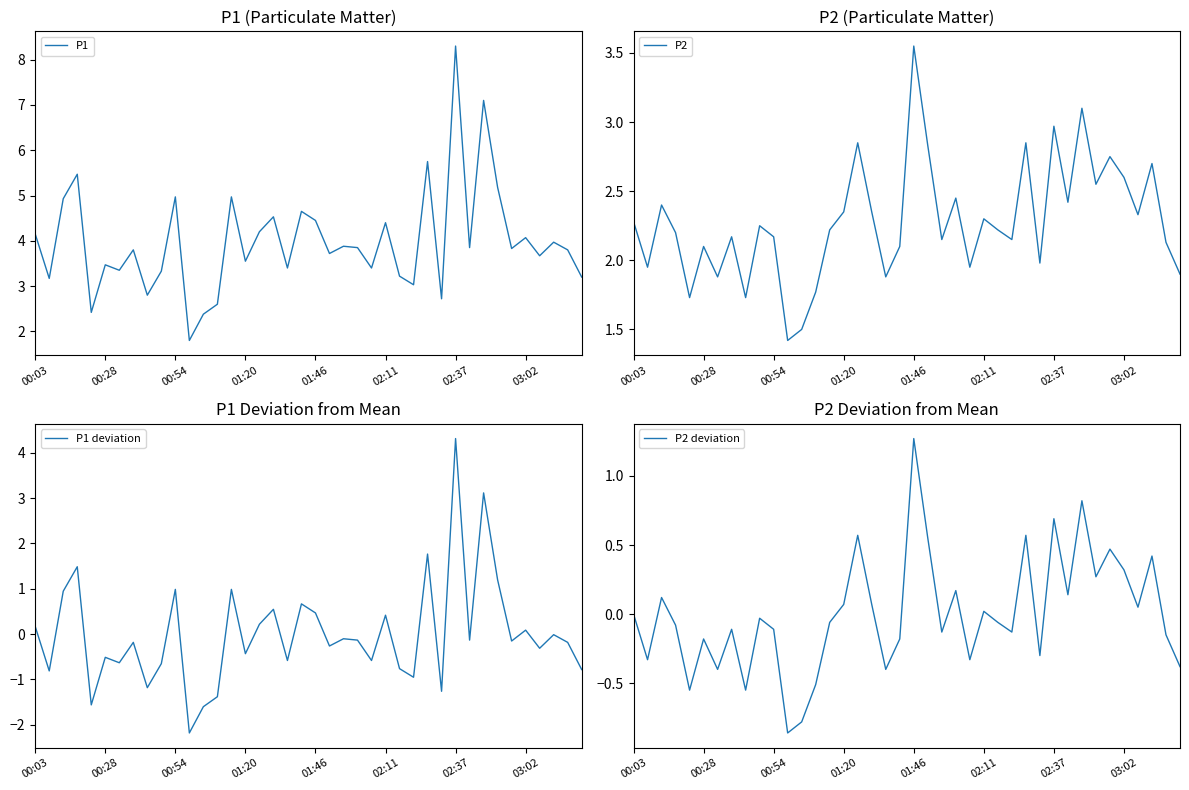

What is the highest value of the P1 series?

8.3